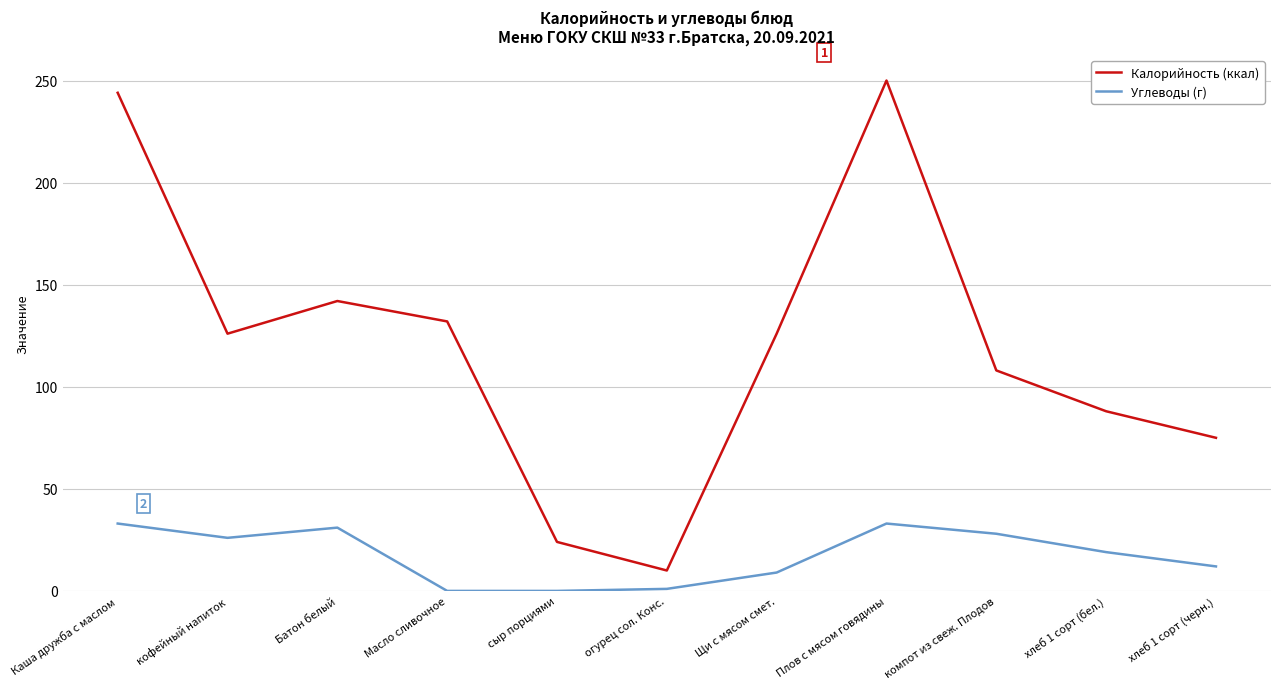

What is the difference between the Углеводы (г) values at хлеб 1 сорт (бел.) and сыр порциями?

19